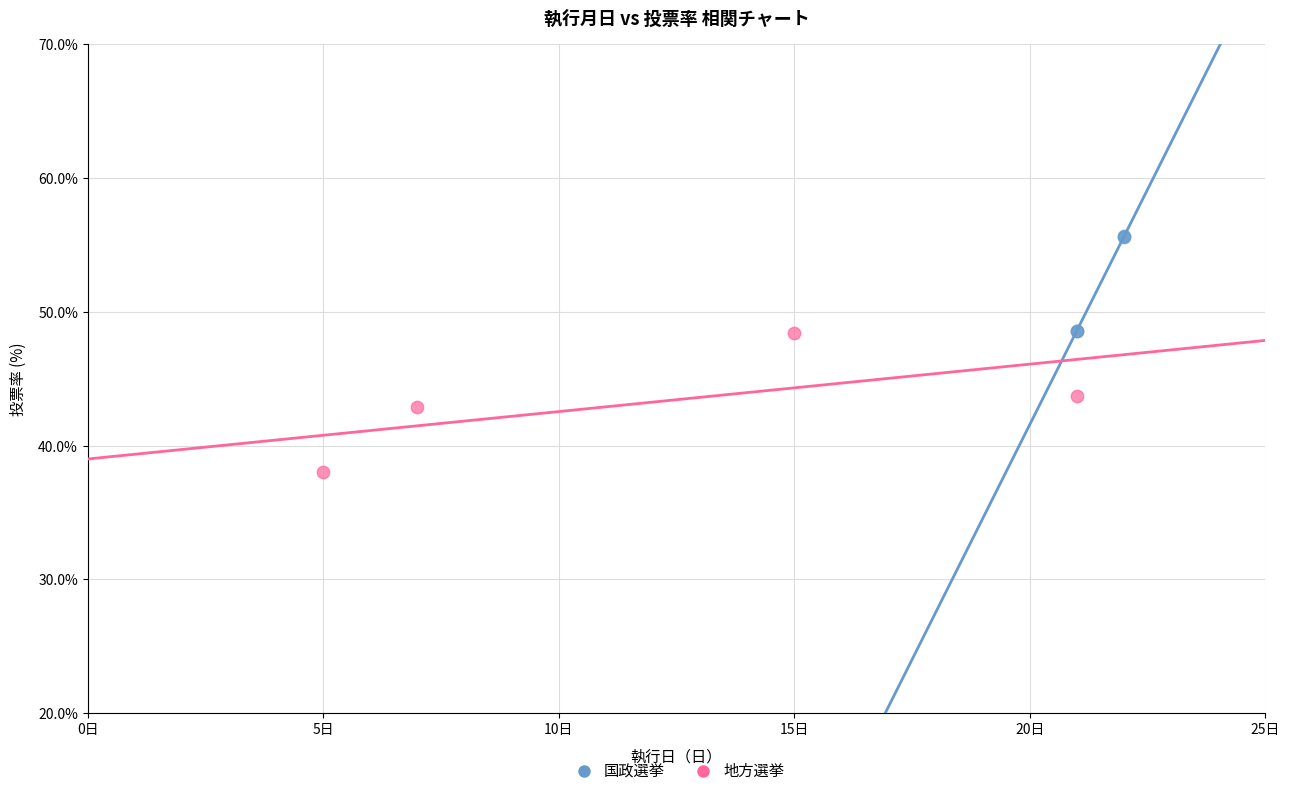

Which series contains the lowest Y value?

地方選挙